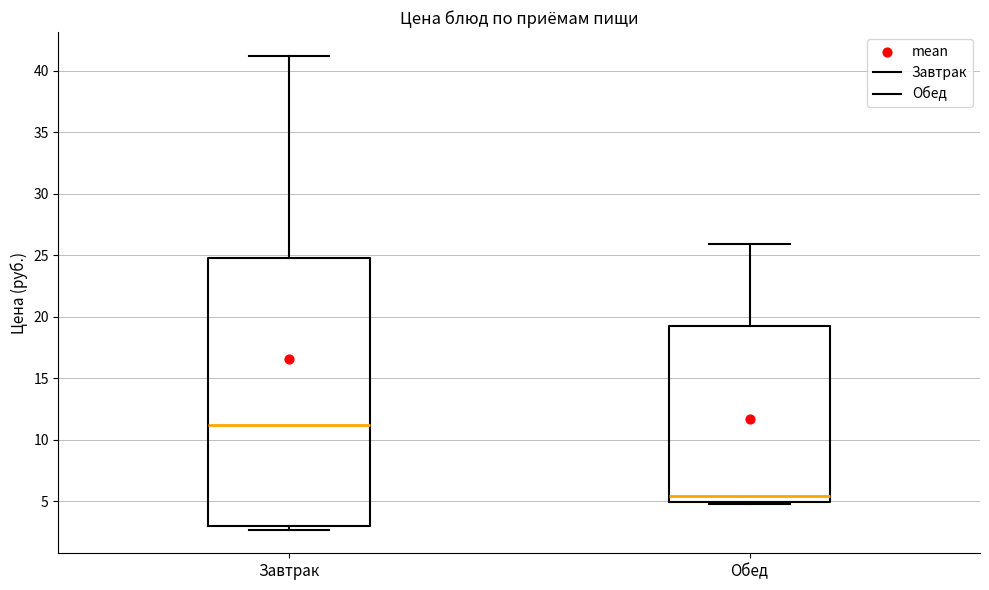

Which box's median line is the highest?

Завтрак